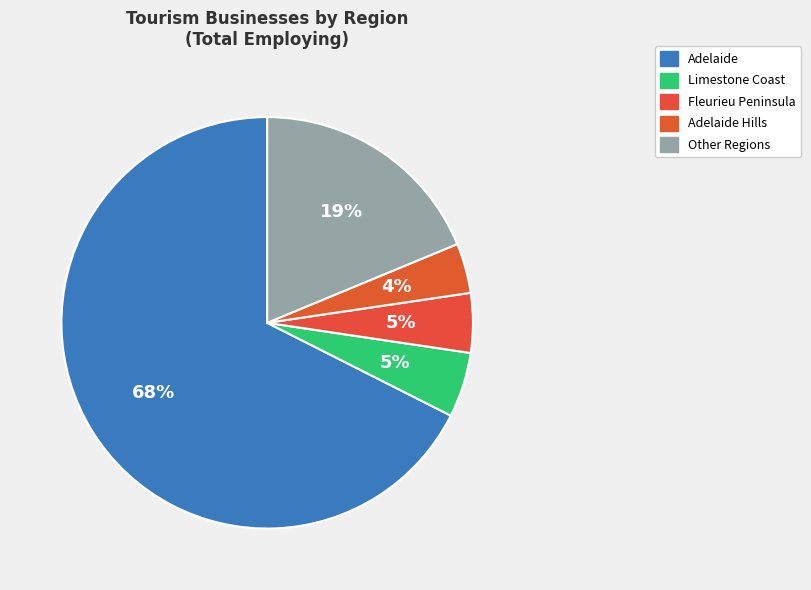

Which slice represents more than half of the pie?

Adelaide